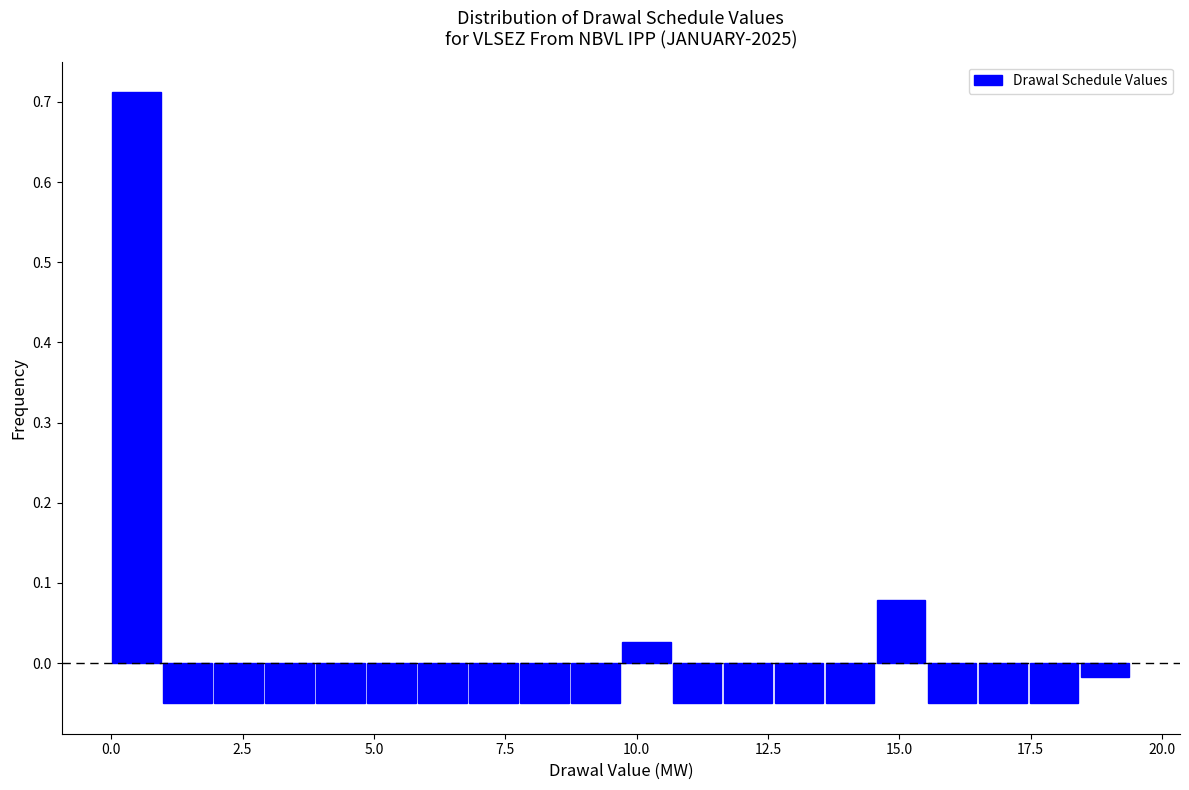

Around what value on the x-axis is the tallest bar? Give the approximate position of its centre, as read against the axis.

0.5